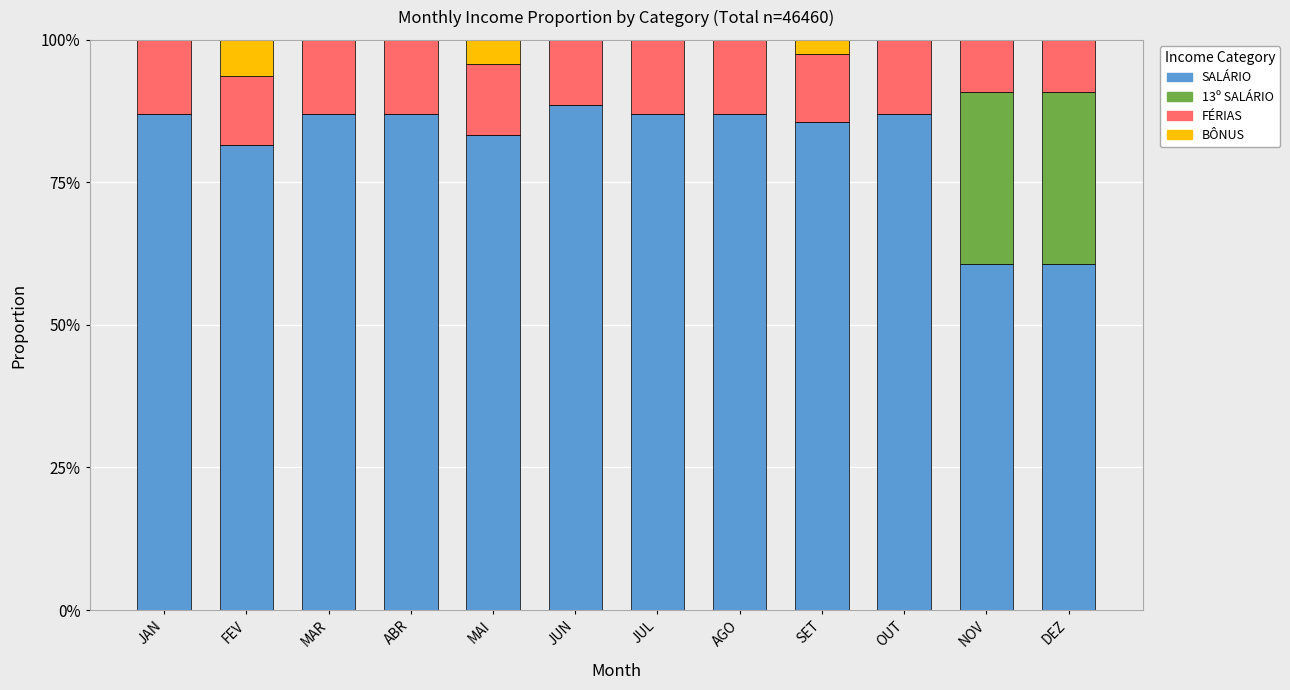

Are the bars grouped side by side (vs. stacked)?

No